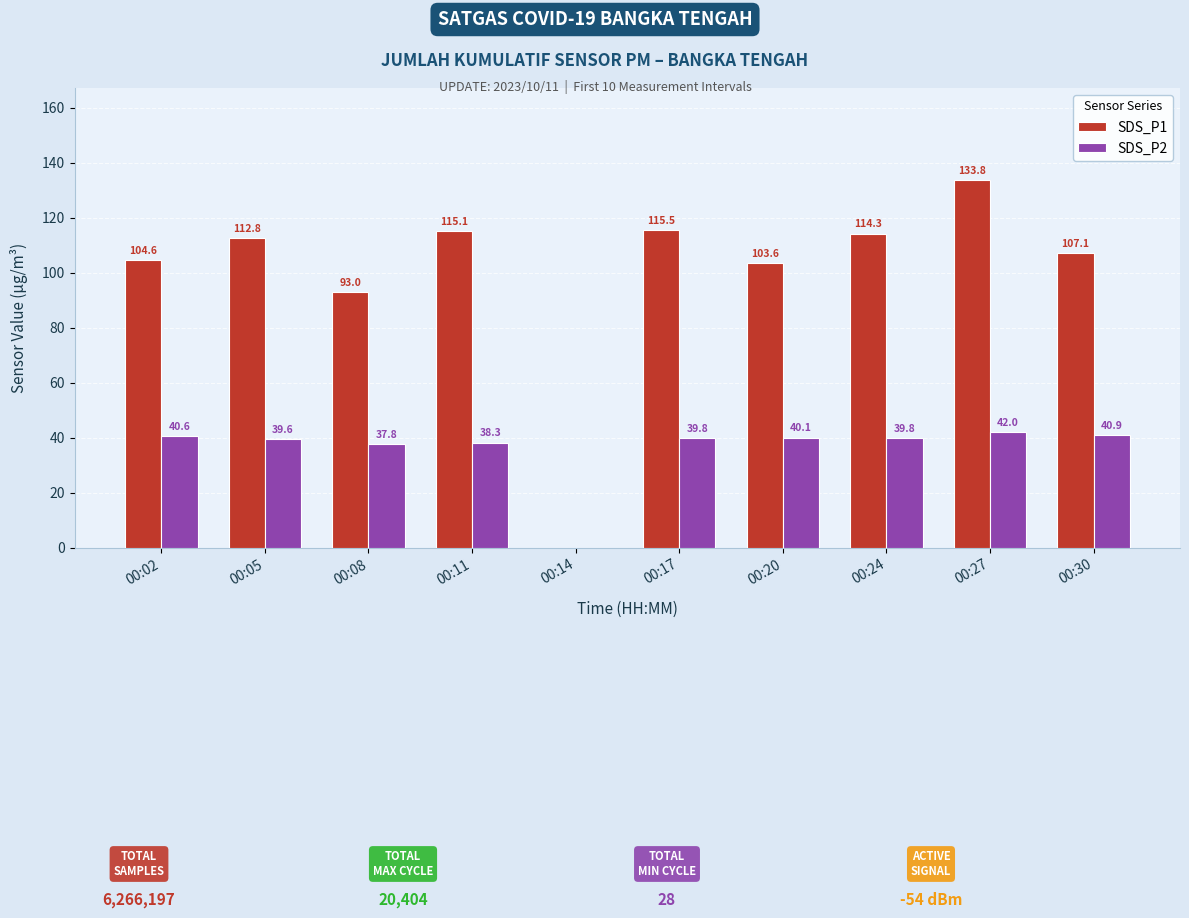

Which series has the largest range (max minus min)?

SDS_P1